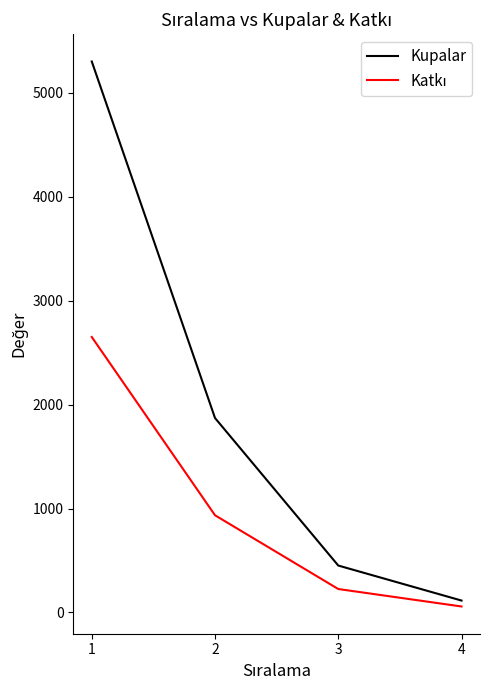

At which label does Kupalar first exceed 1871?

1